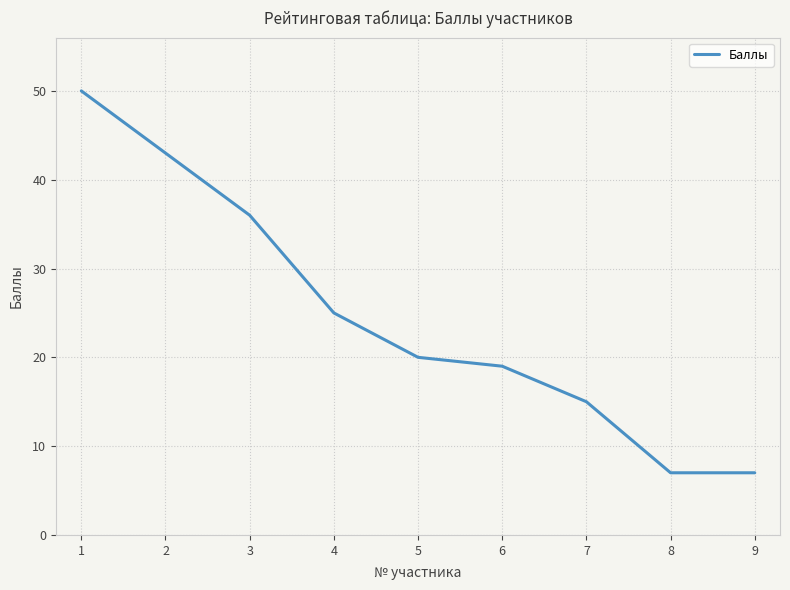

The value at 3 is 17. True or false?

False